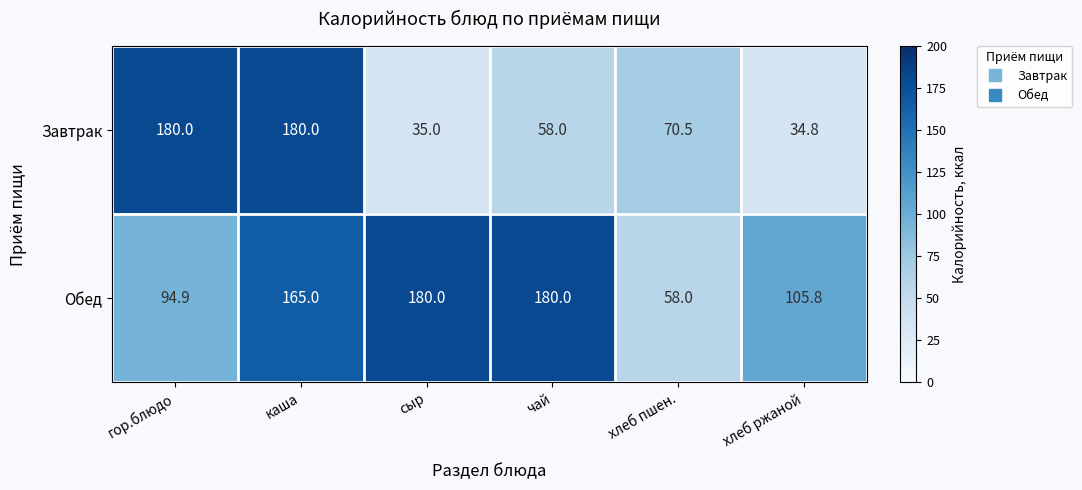

Rank the series at чай from lowest to highest value.

Завтрак, Обед